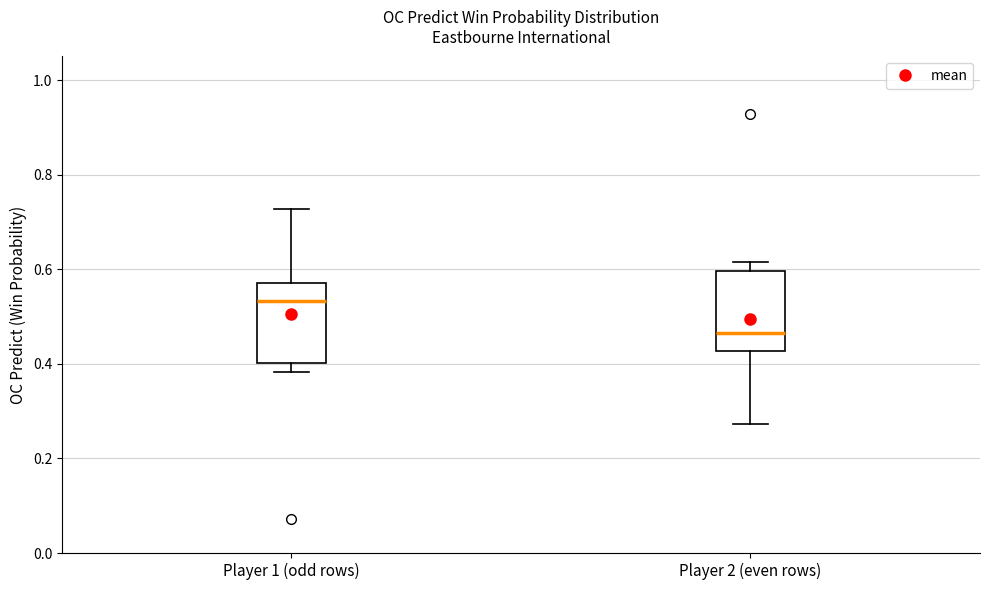

Which box has the lowest median line?

Player 2 (even rows)